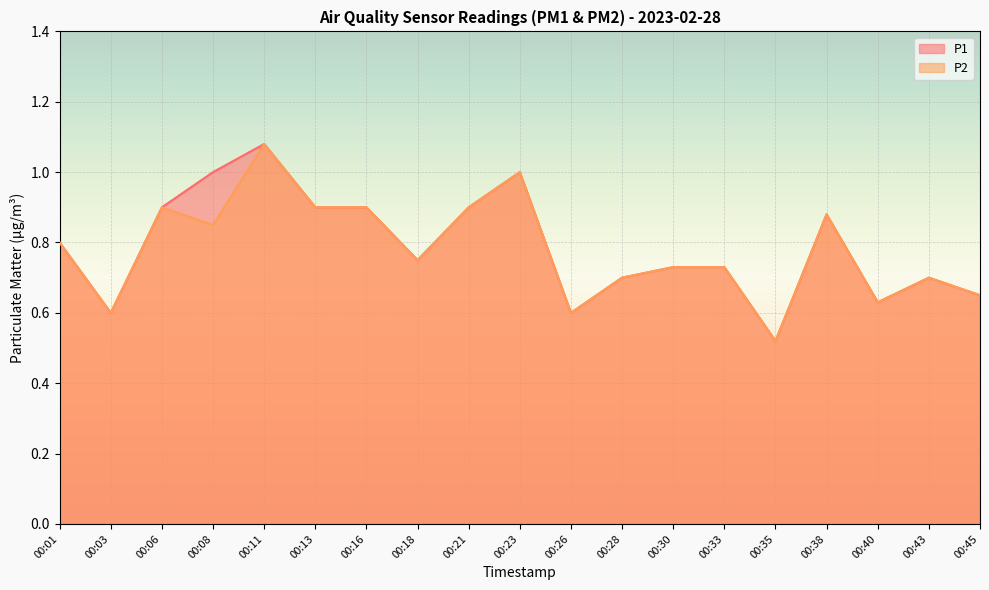

Reading left to right, transcribe all the data shown in this chart.

P1: 0.8	0.6	0.9	1.0	1.1	0.9	0.9	0.8	0.9	1.0	0.6	0.7	0.7	0.7	0.5	0.9	0.6	0.7	0.7
P2: 0.8	0.6	0.9	0.8	1.1	0.9	0.9	0.8	0.9	1.0	0.6	0.7	0.7	0.7	0.5	0.9	0.6	0.7	0.7